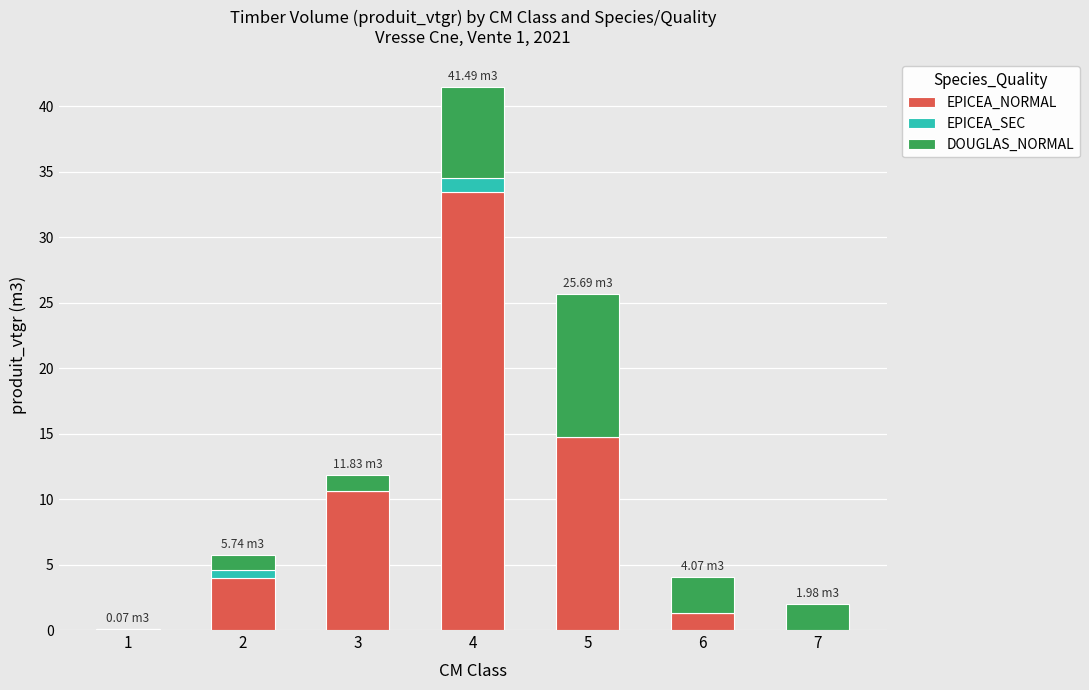

What is the total value across all series at 3?

11.8